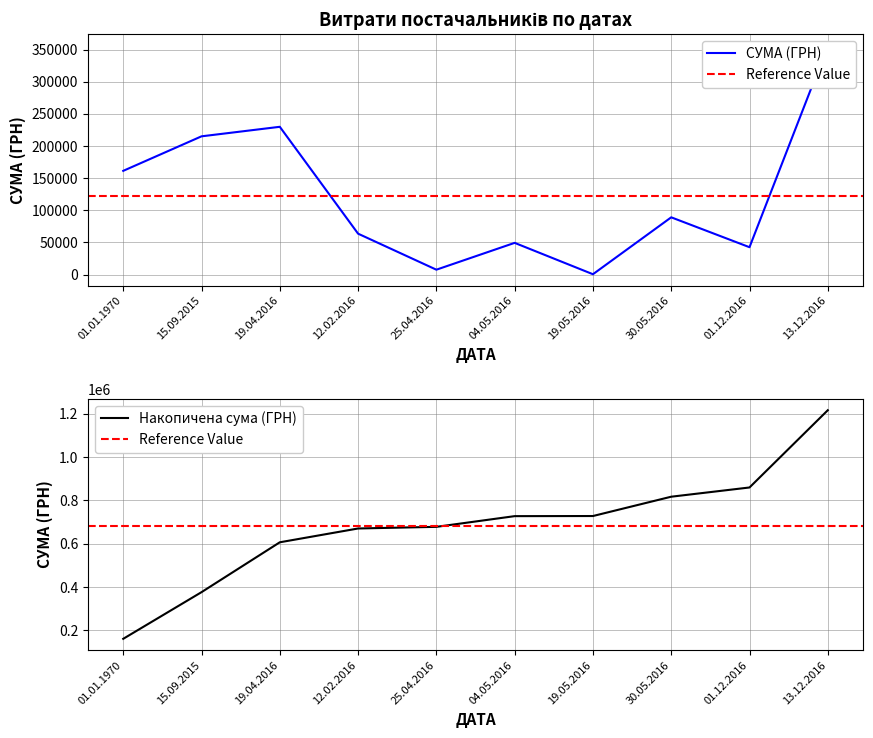

Which category has the lowest value in the Накопичена сума (ГРН) series?

01.01.1970